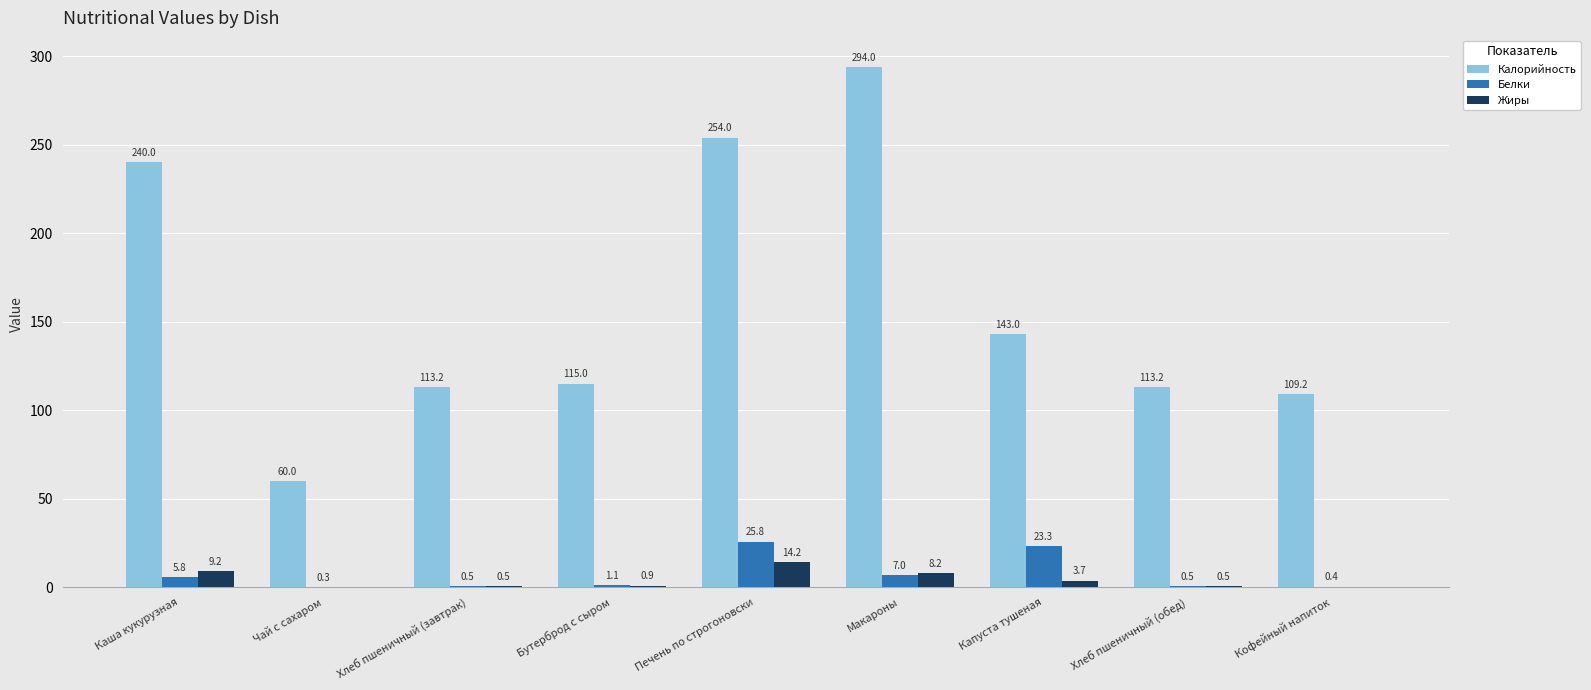

What is the average value of the Белки series?

7.2